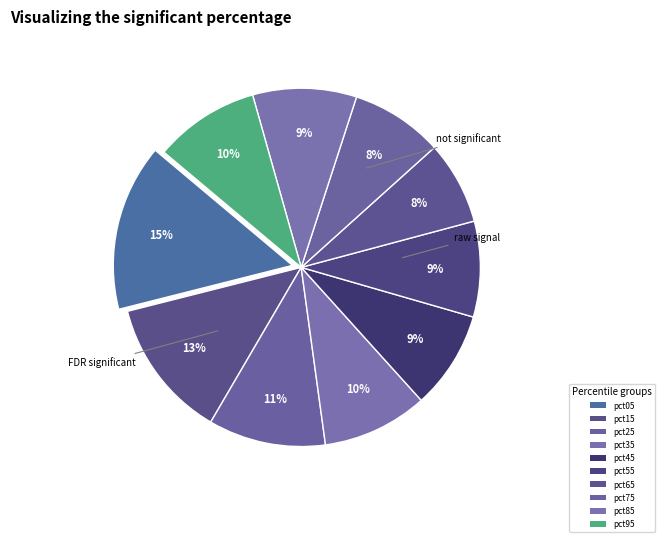

How many slices are in this pie chart?

10